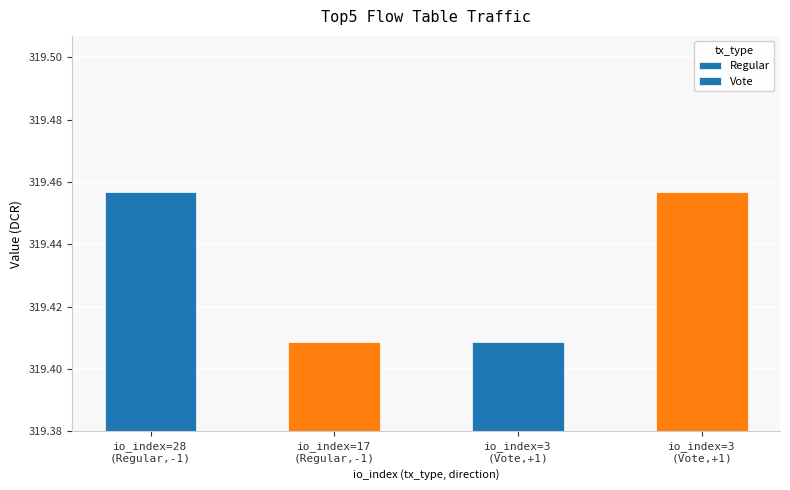

How many values are between 319 and 320?

4